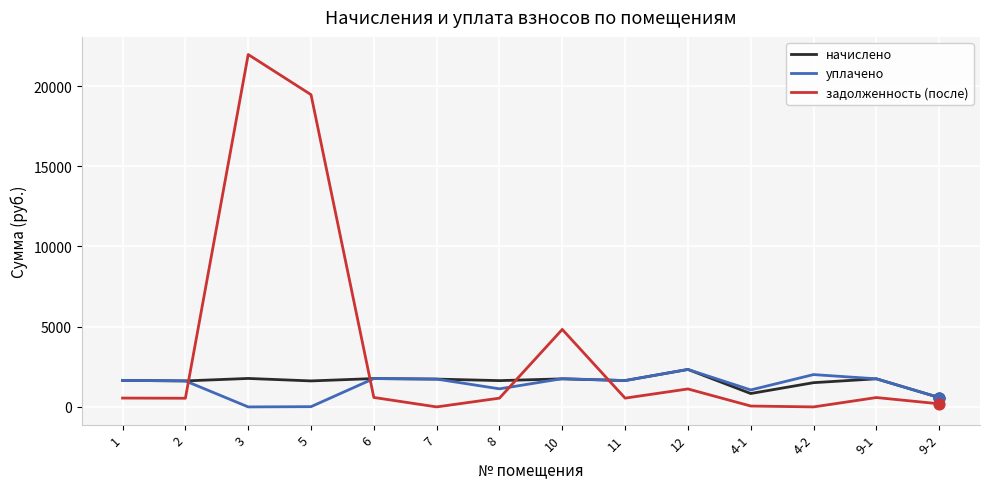

What are all the series names shown in the legend?

начислено, уплачено, задолженность (после)